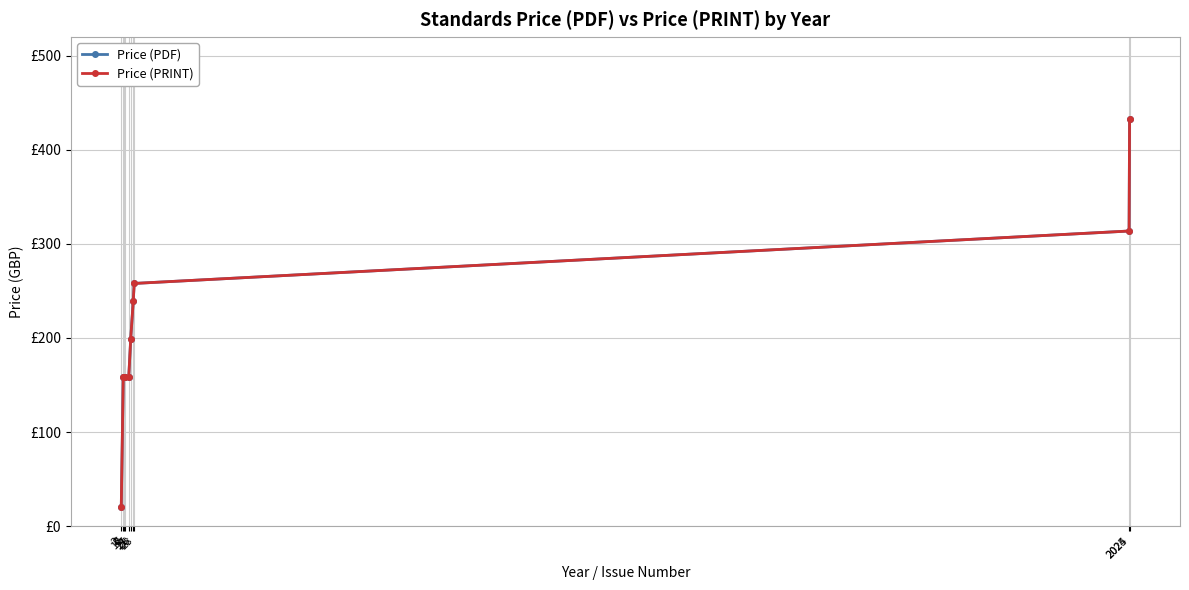

At how many categories does at least one series exceed 168?

5